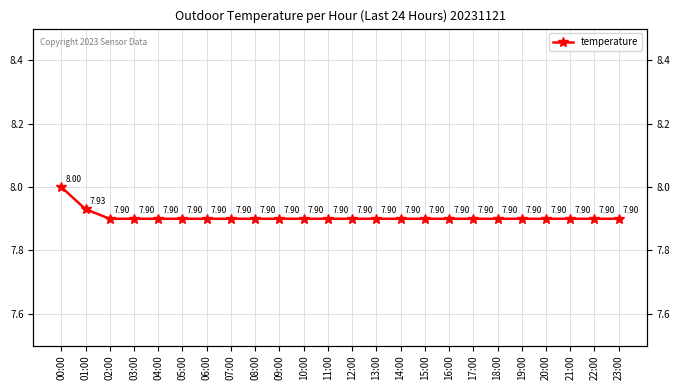

Reading left to right, extract all data points from this chart.

8.0	7.9	7.9	7.9	7.9	7.9	7.9	7.9	7.9	7.9	7.9	7.9	7.9	7.9	7.9	7.9	7.9	7.9	7.9	7.9	7.9	7.9	7.9	7.9